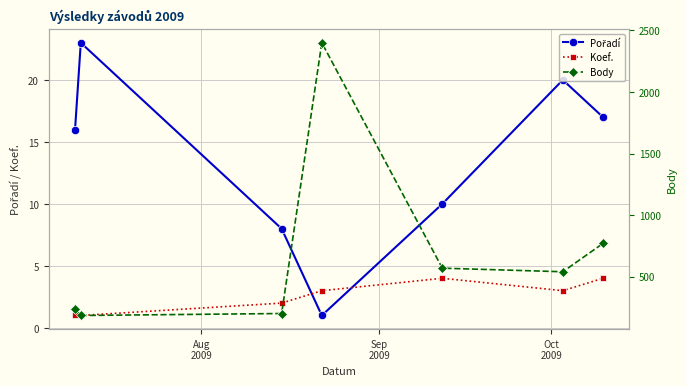

What is the value of the Koef. point at the 6th from the left?

3